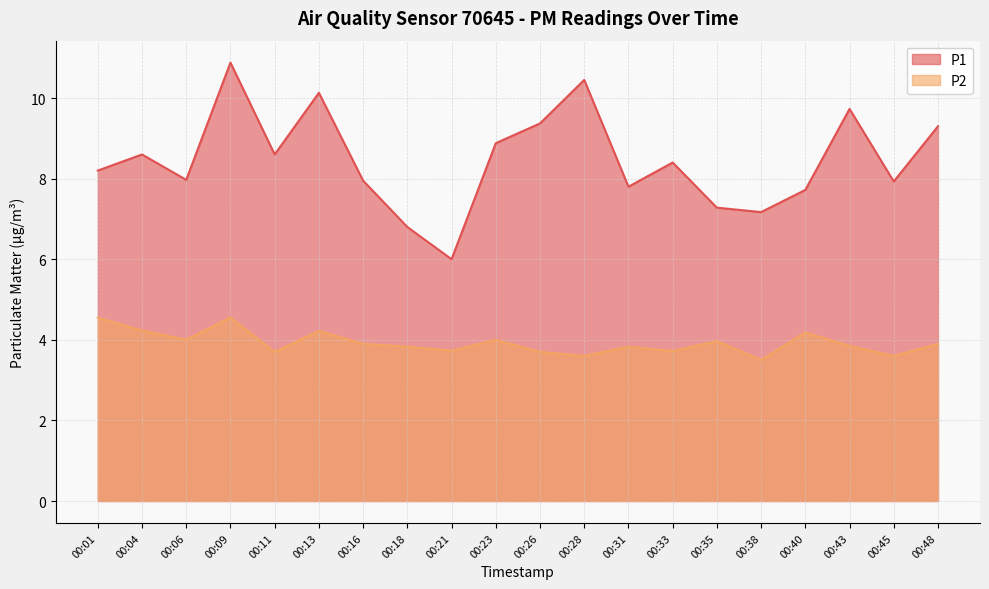

True or false: P2 has a value of 5.0 at 00:18.

False